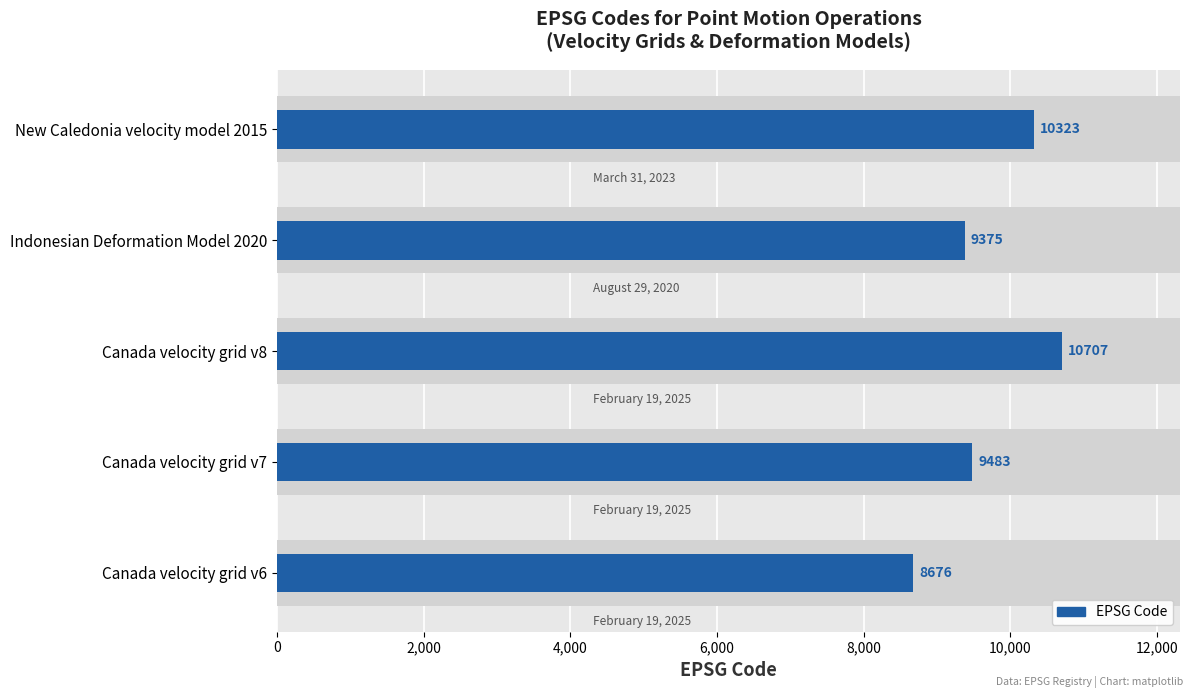

The value at Canada velocity grid v7 is 1928. True or false?

False